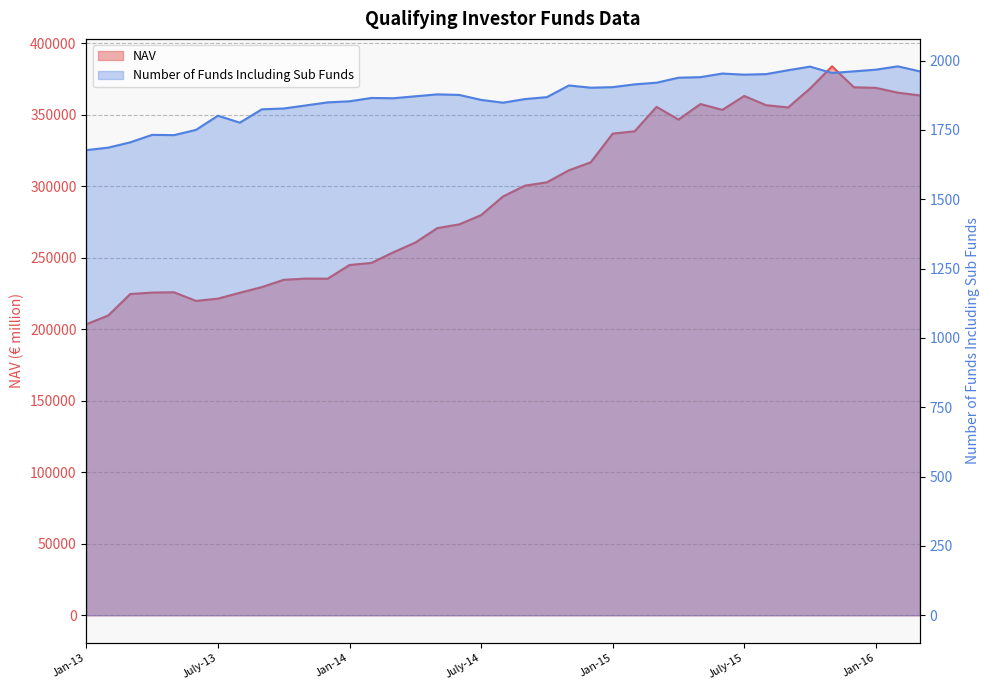

Does the chart display data point markers on the line(s)?

No